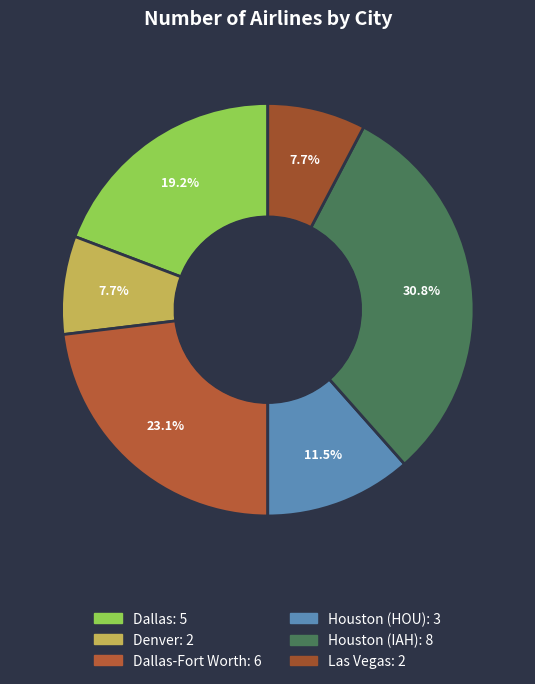

Which slice is the smallest?

Denver